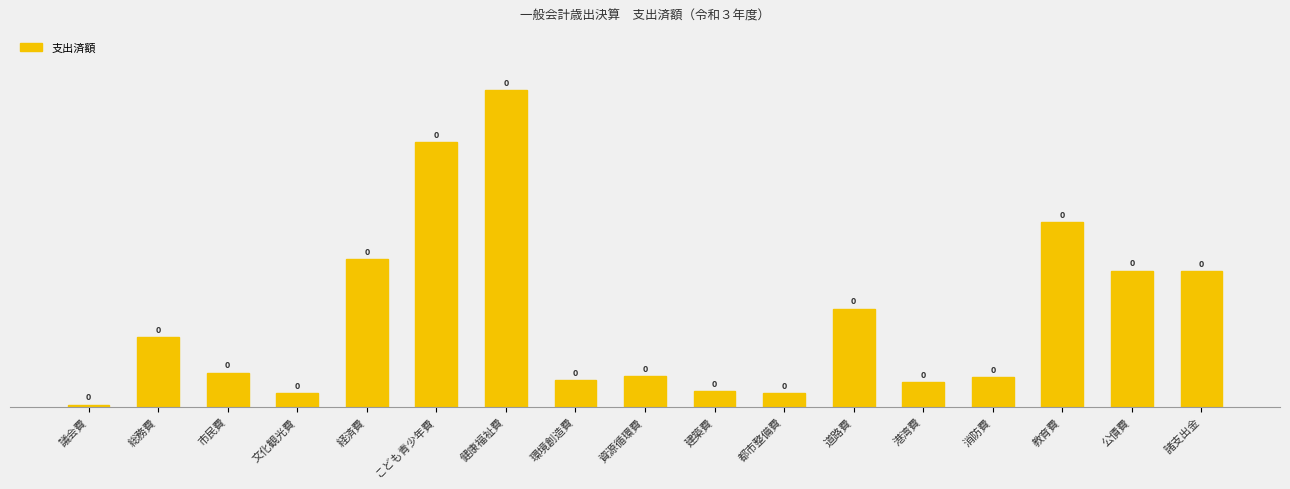

Are the bars horizontal?

No